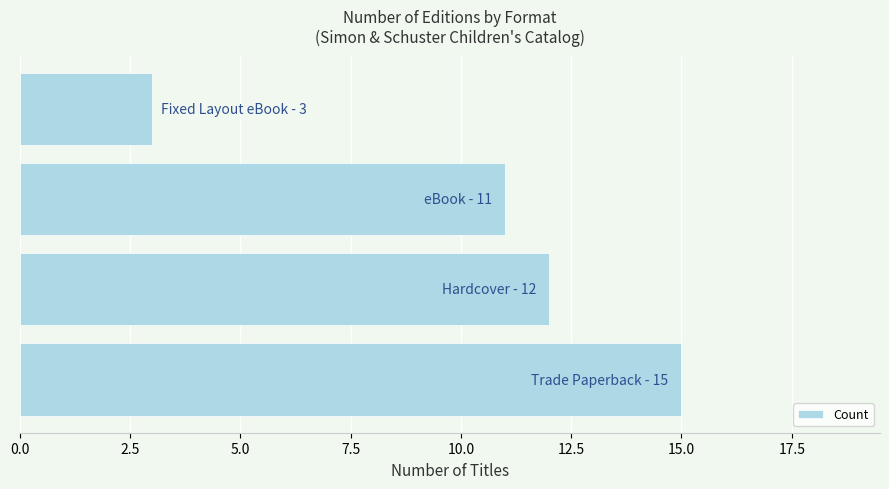

Does the chart contain stacked bars?

No